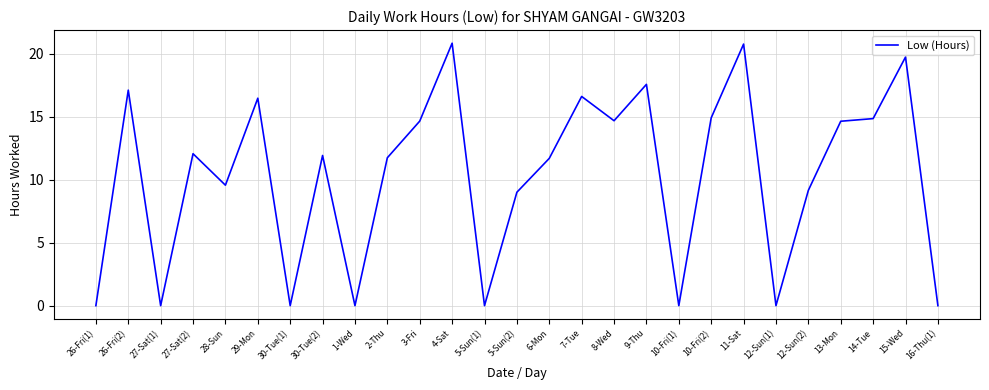

What position from the left is 13-Mon?

24